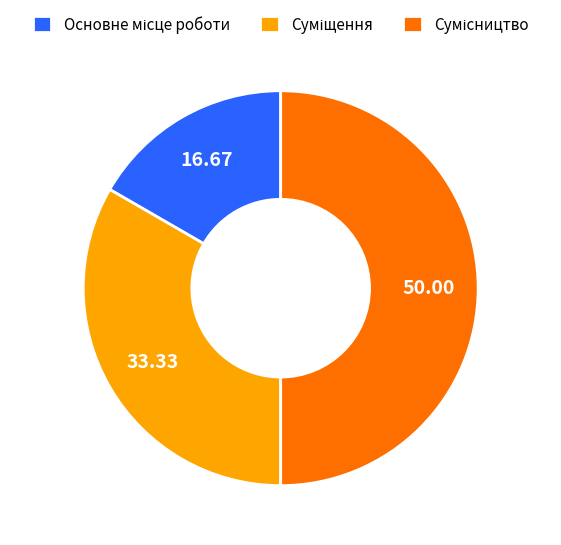

Which category has the smallest portion of the pie?

Основне місце роботи